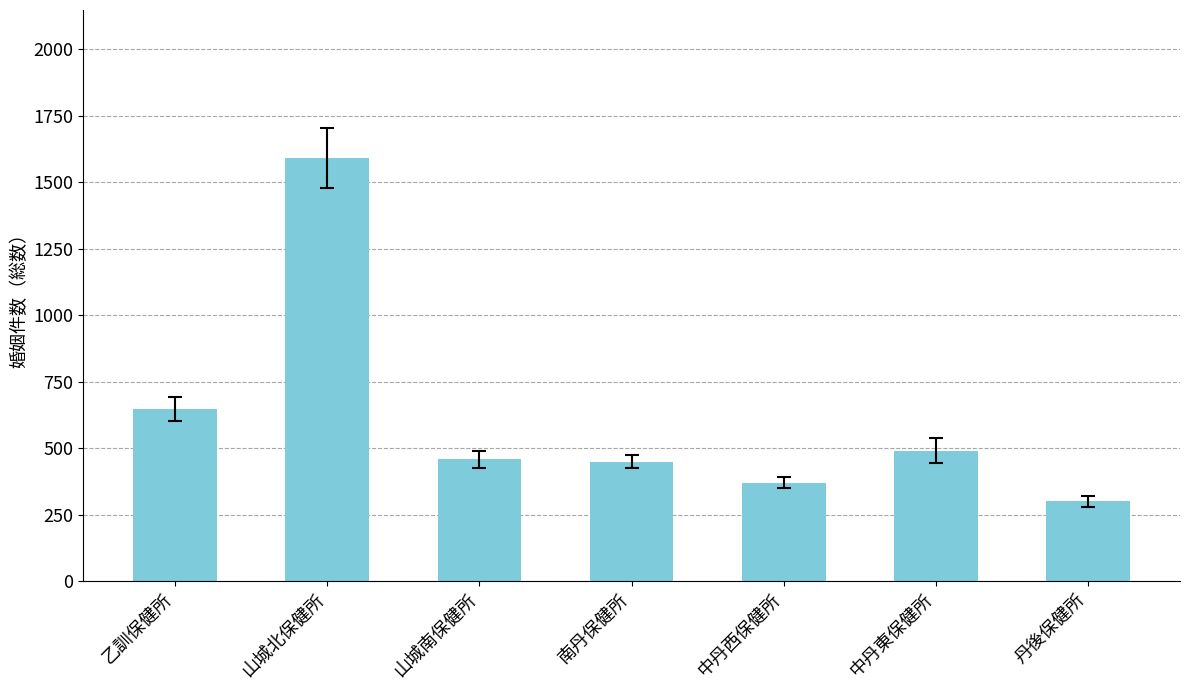

Which category has the highest value across all series?

山城北保健所